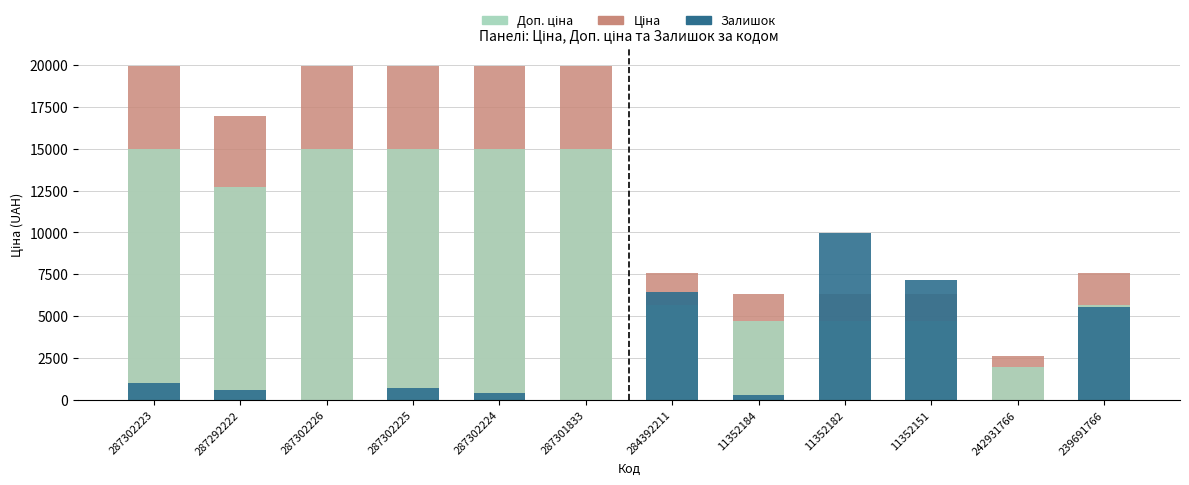

What is the total value across all series at 287302225?

35671.3